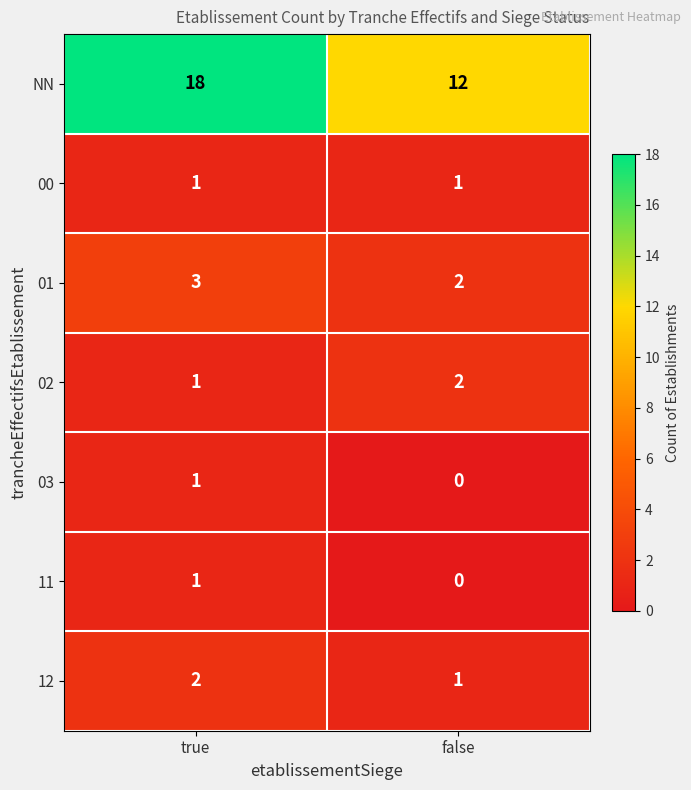

The value of 01 at false is 2. True or false?

True